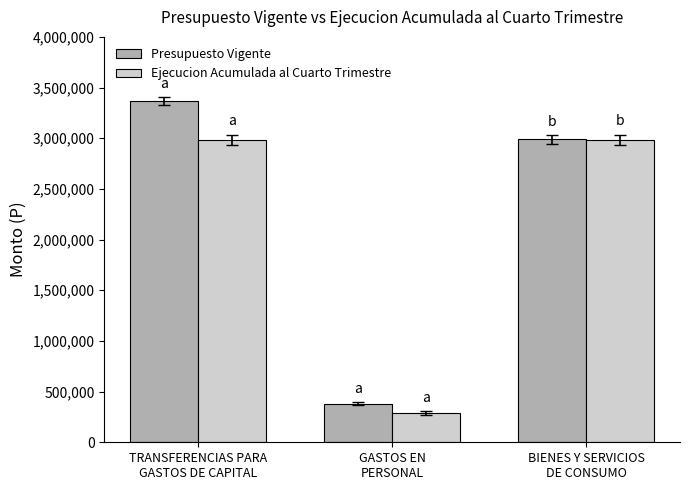

List the series in order of their overall mean, lowest first.

Ejecucion Acumulada al Cuarto Trimestre, Presupuesto Vigente